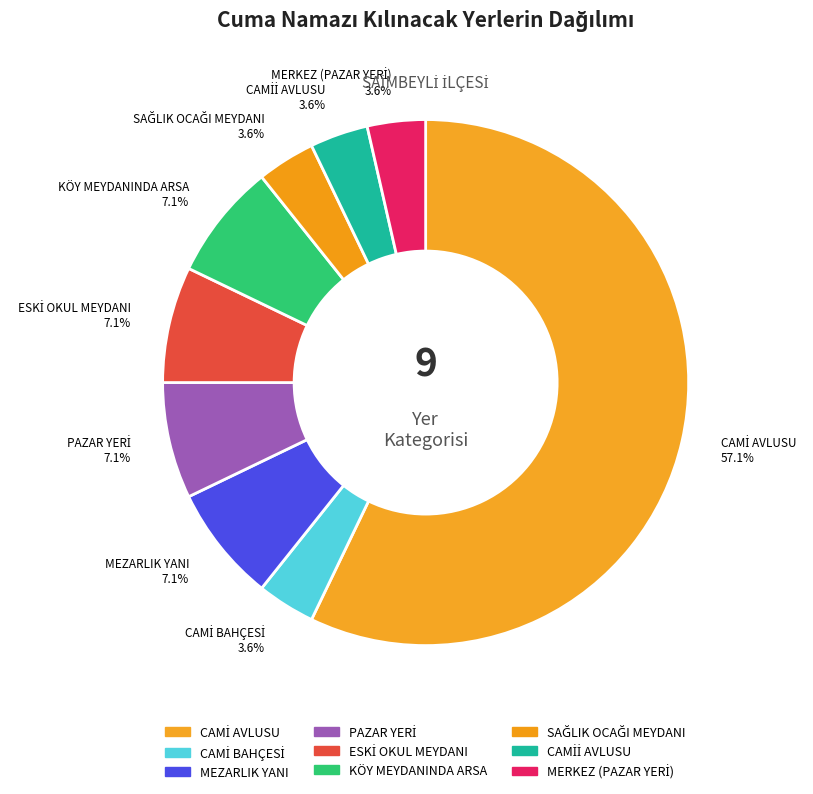

Rank the categories by value from lowest to highest.

CAMİ BAHÇESİ, SAĞLIK OCAĞI MEYDANI, CAMİİ AVLUSU, CAMİ AVLUSU (MERKEZ), MEZARLIK  YANI, PAZAR YERİ, ESKİ OKUL MEYDANI, KÖY MEYDANINDA ARSA, CAMİ AVLUSU